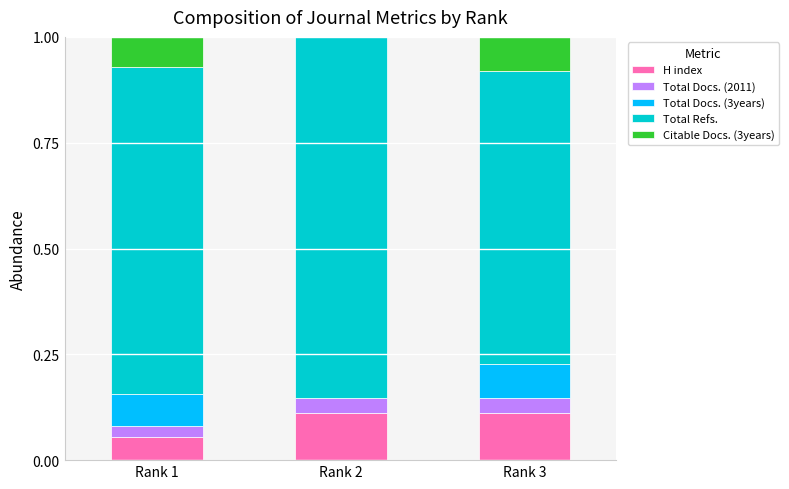

Are the bars horizontal?

No